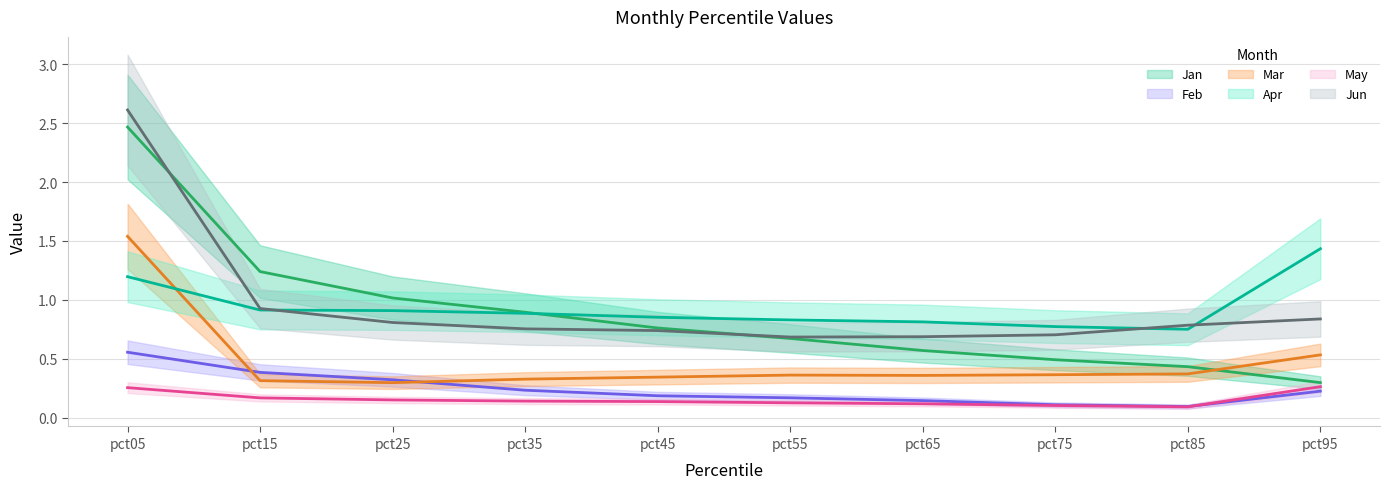

What are all the series names shown in the legend?

Jan, Feb, Mar, Apr, May, Jun